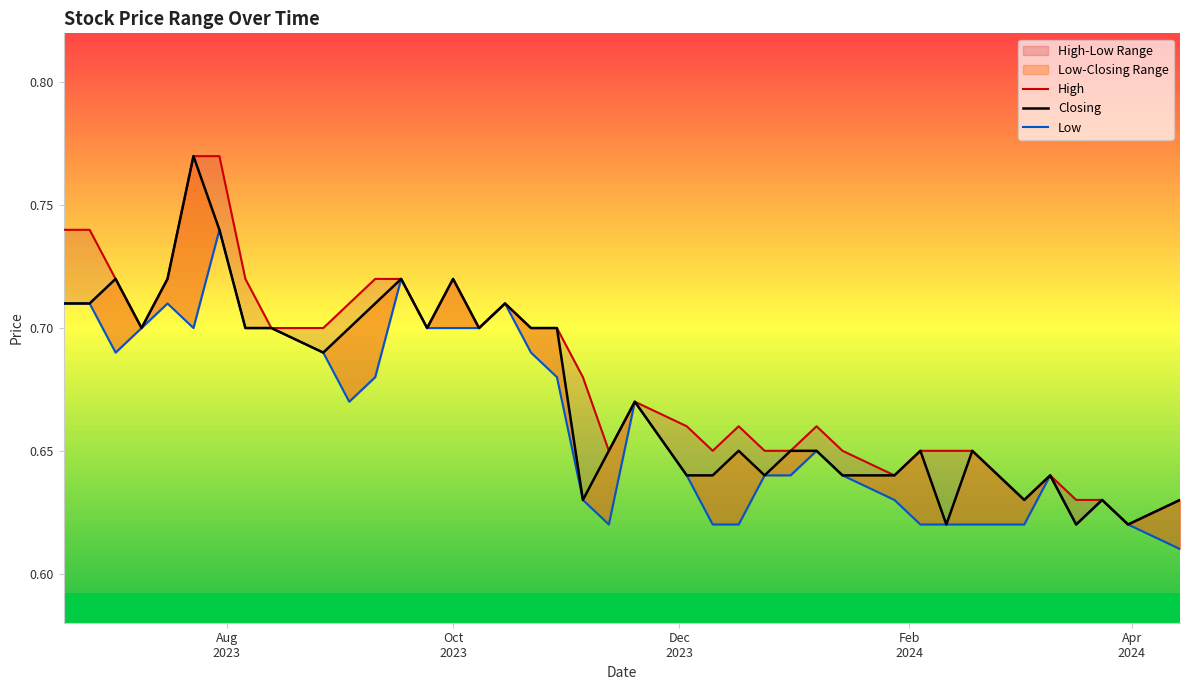

Reading right to left, transcribe all the data shown in this chart.

High: 0.6	0.6	0.6	0.6	0.6	0.6	0.6	0.7	0.7	0.7	0.6	0.7	0.7	0.7	0.7	0.7	0.7	0.7	0.7	0.7	0.7	0.7	0.7	0.7	0.7	0.7	0.7	0.7	0.7	0.7	0.7	0.7	0.7	0.8	0.8	0.7	0.7	0.7	0.7	0.7
Closing: 0.6	0.6	0.6	0.6	0.6	0.6	0.6	0.7	0.6	0.7	0.6	0.6	0.7	0.7	0.6	0.7	0.6	0.6	0.7	0.7	0.6	0.7	0.7	0.7	0.7	0.7	0.7	0.7	0.7	0.7	0.7	0.7	0.7	0.7	0.8	0.7	0.7	0.7	0.7	0.7
Low: 0.6	0.6	0.6	0.6	0.6	0.6	0.6	0.6	0.6	0.6	0.6	0.6	0.7	0.6	0.6	0.6	0.6	0.6	0.7	0.6	0.6	0.7	0.7	0.7	0.7	0.7	0.7	0.7	0.7	0.7	0.7	0.7	0.7	0.7	0.7	0.7	0.7	0.7	0.7	0.7